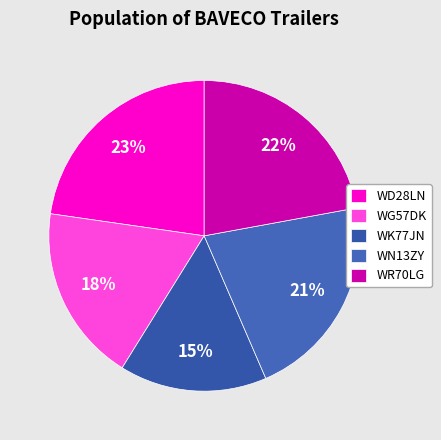

True or false: WN13ZY accounts for 10% of the total.

False